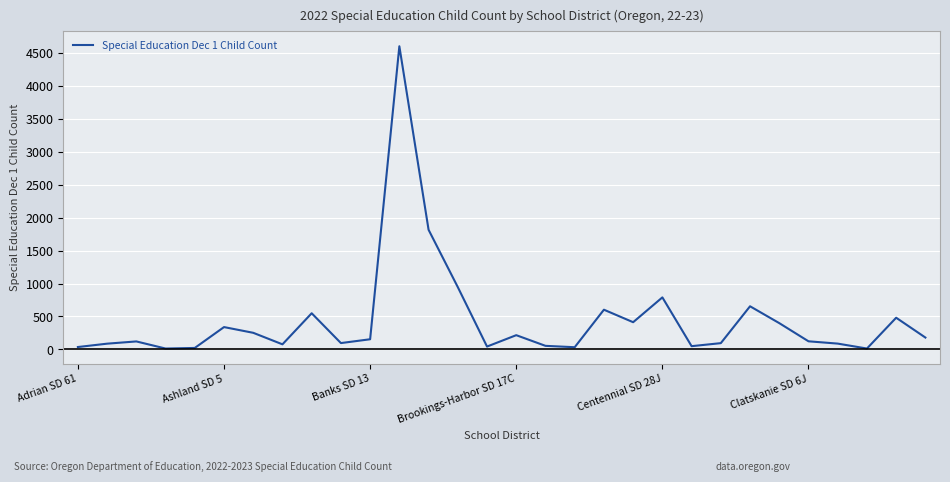

What is the maximum value shown in the chart?

4604